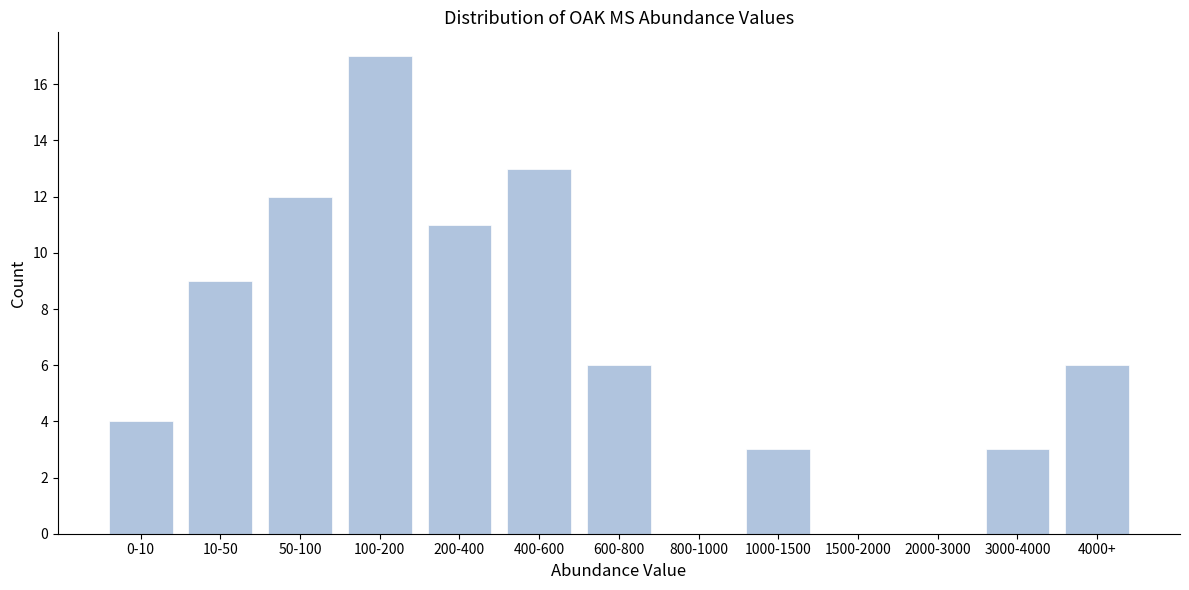

Reading left to right, list all the values displayed in this chart.

0-10=4	10-50=9	50-100=12	100-200=17	200-400=11	400-600=13	600-800=6	800-1000=0	1000-1500=3	1500-2000=0	2000-3000=0	3000-4000=3	4000+=6